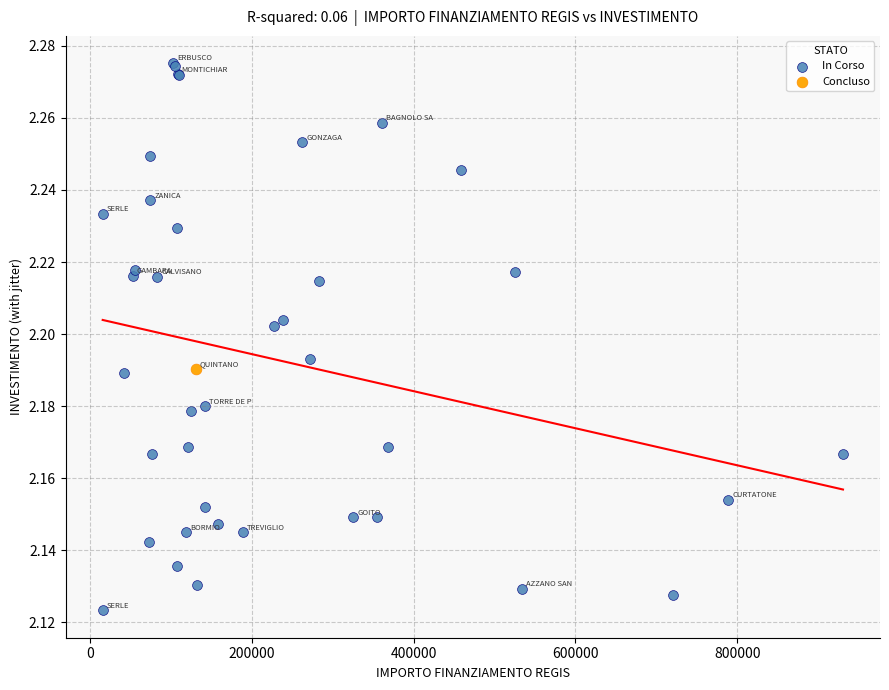

What are all the series names shown in the legend?

In Corso, Concluso